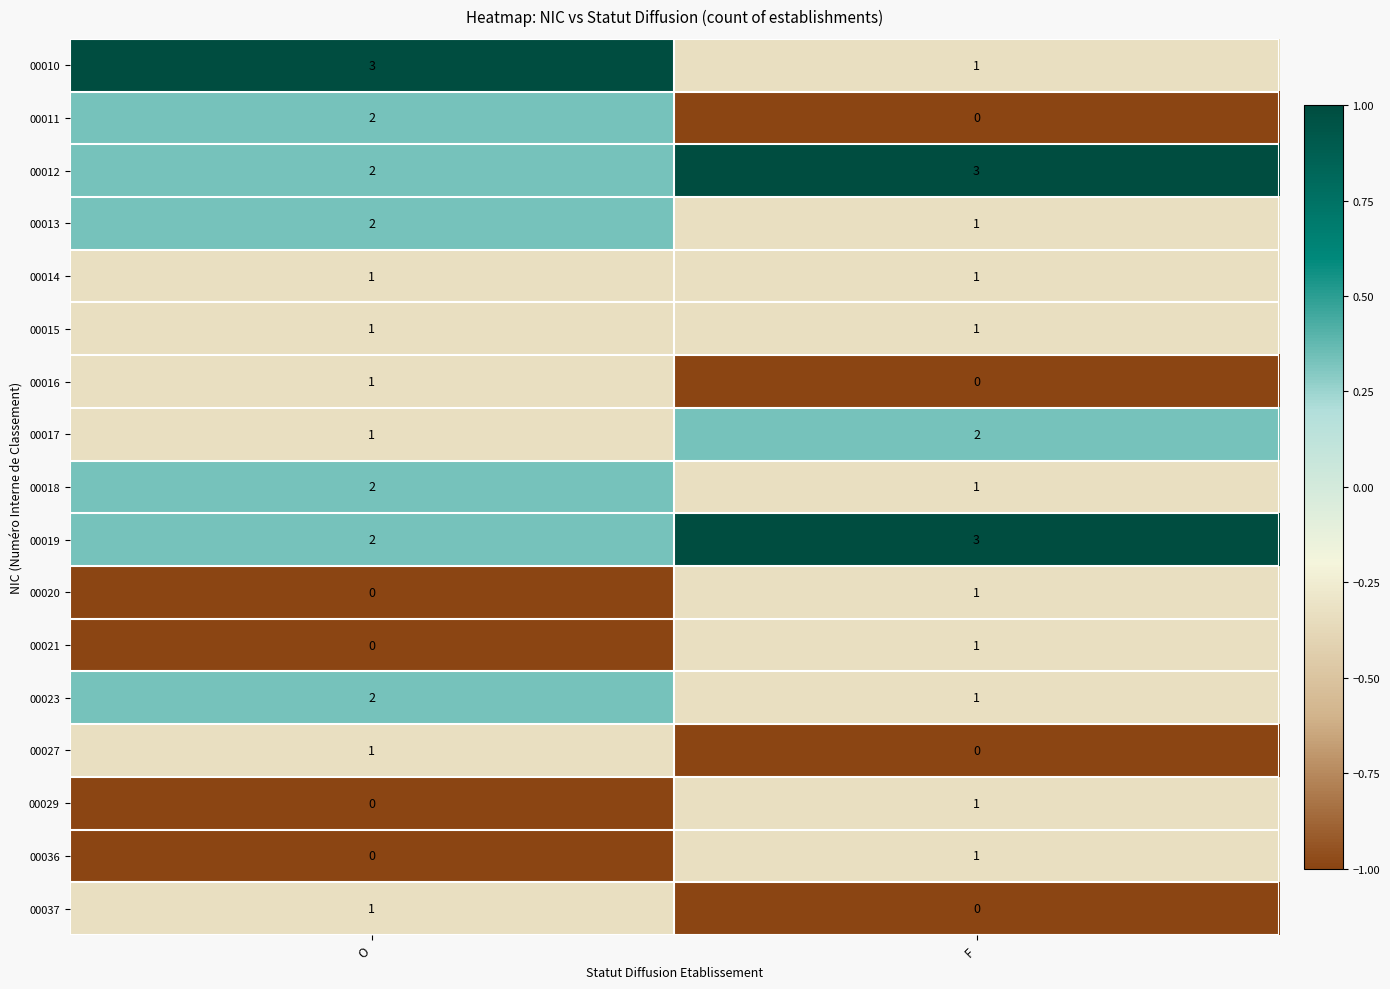

What is the greatest value displayed?

3